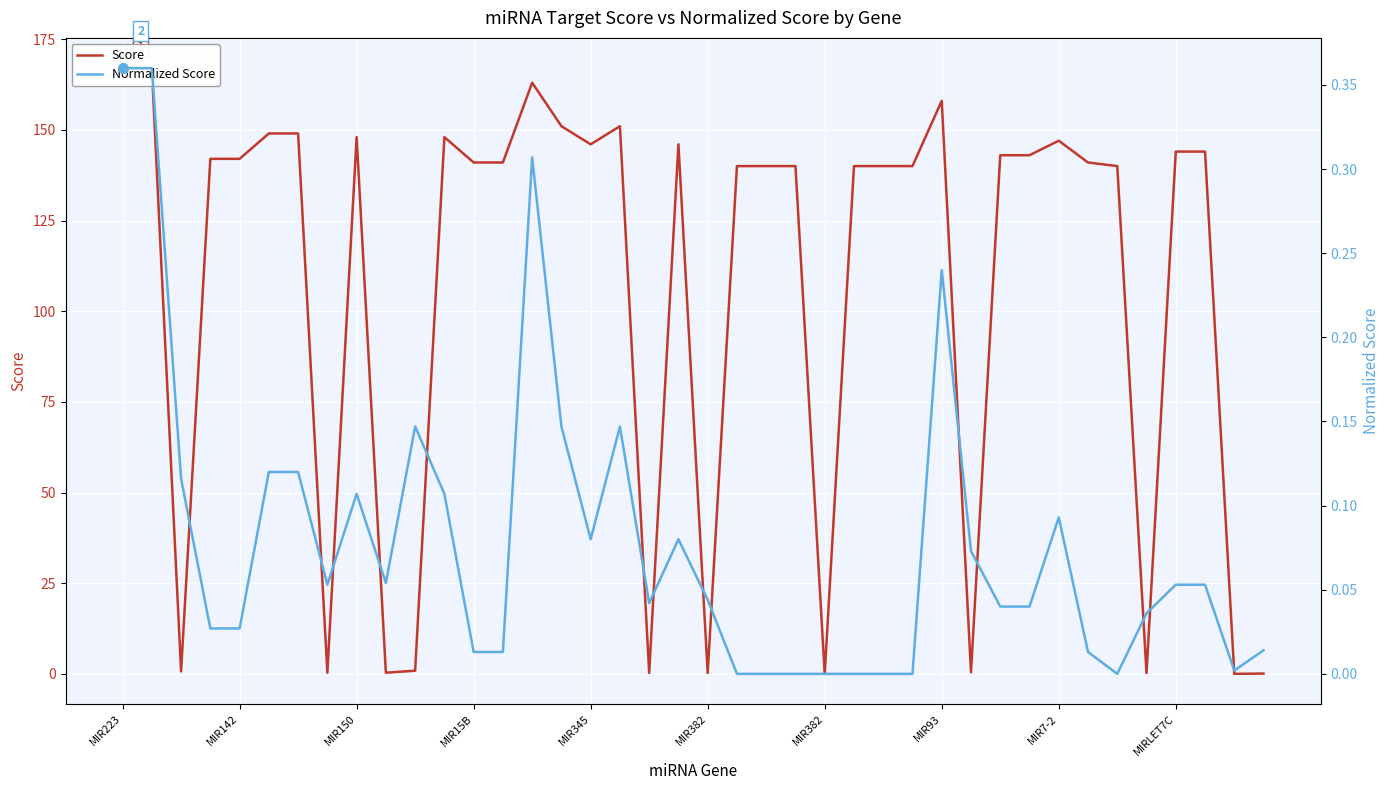

True or false: Score and Normalized Score intersect in this chart.

False